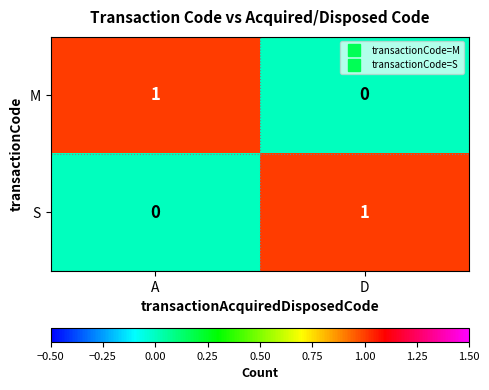

At D, list the series in order from largest to smallest.

S, M